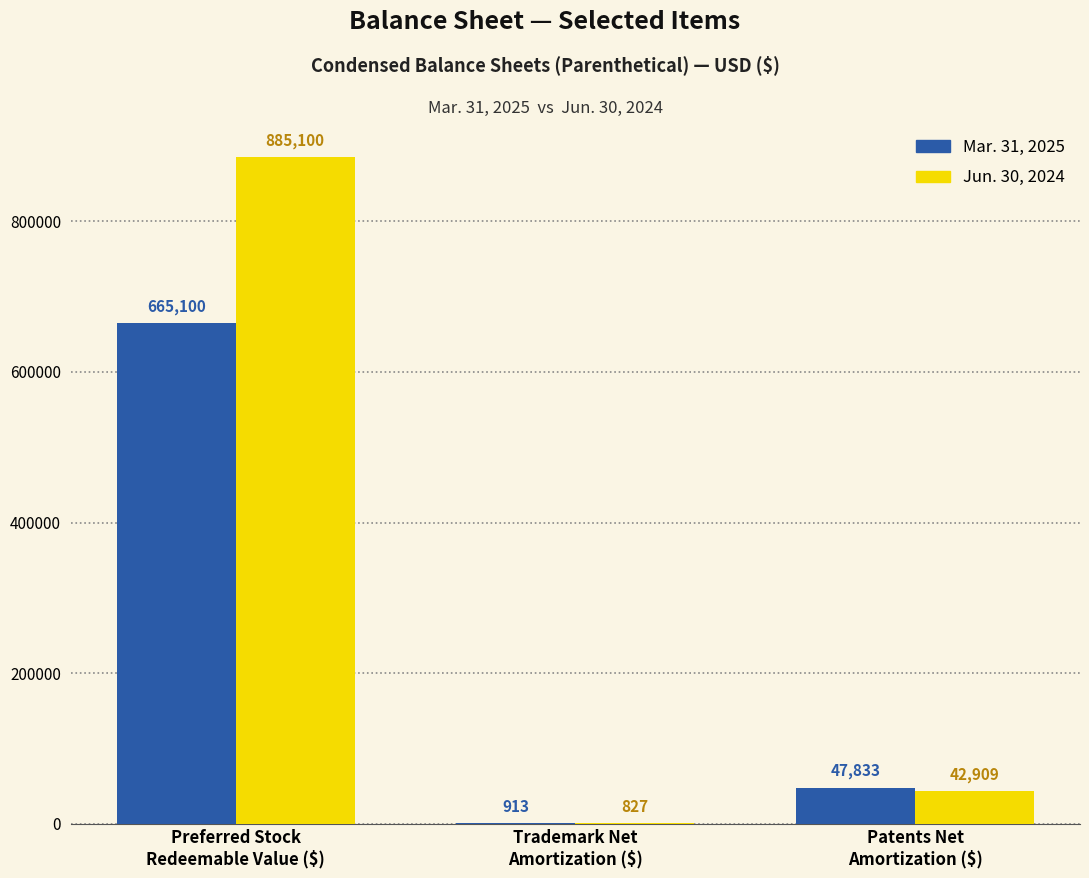

What is the sum of all Jun. 30, 2024 values?

928836